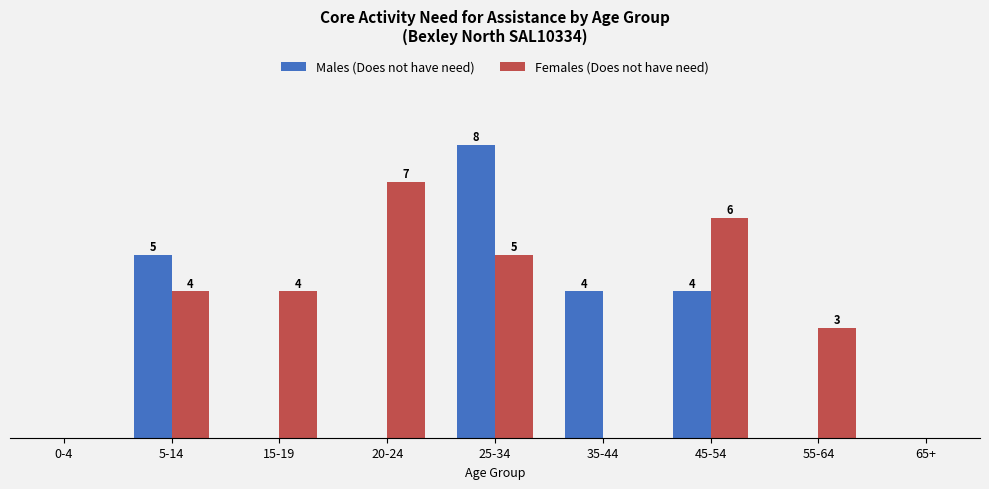

Which series has the largest range (max minus min)?

Males (Does not have need)